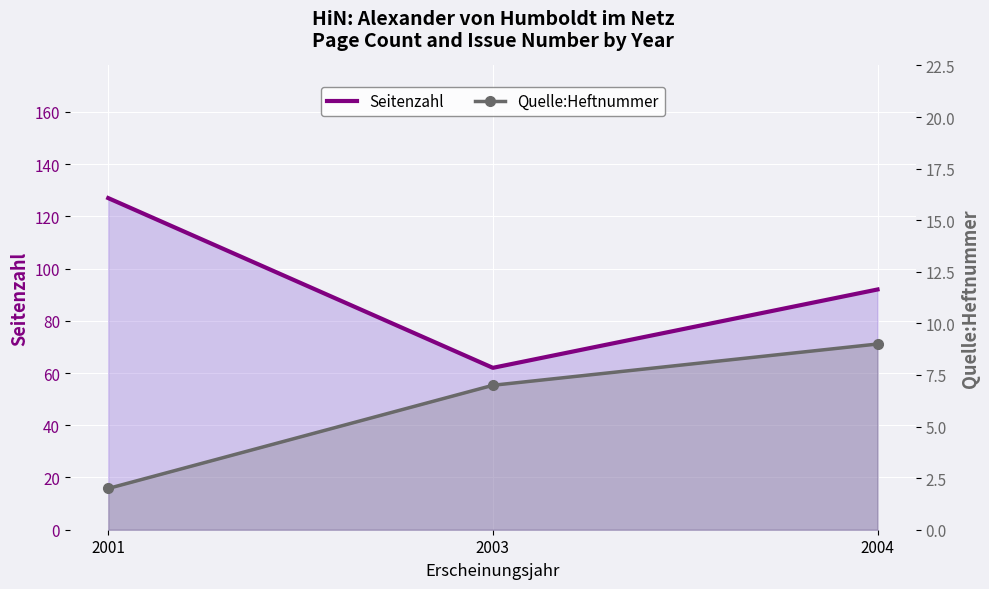

Which series has the largest total across all categories?

Seitenzahl